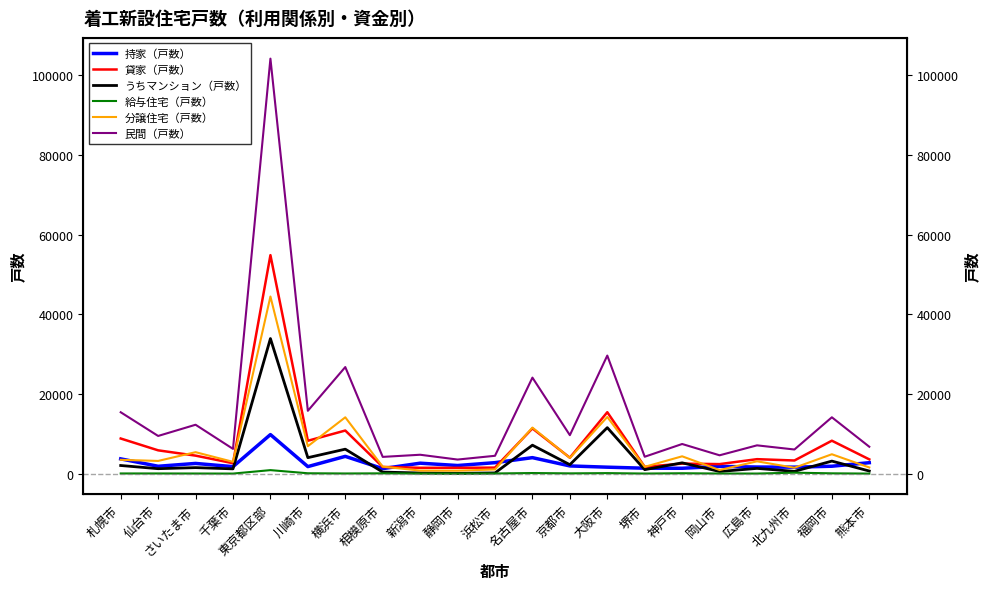

What is the spread (max minus min) of values at 浜松市?

4444